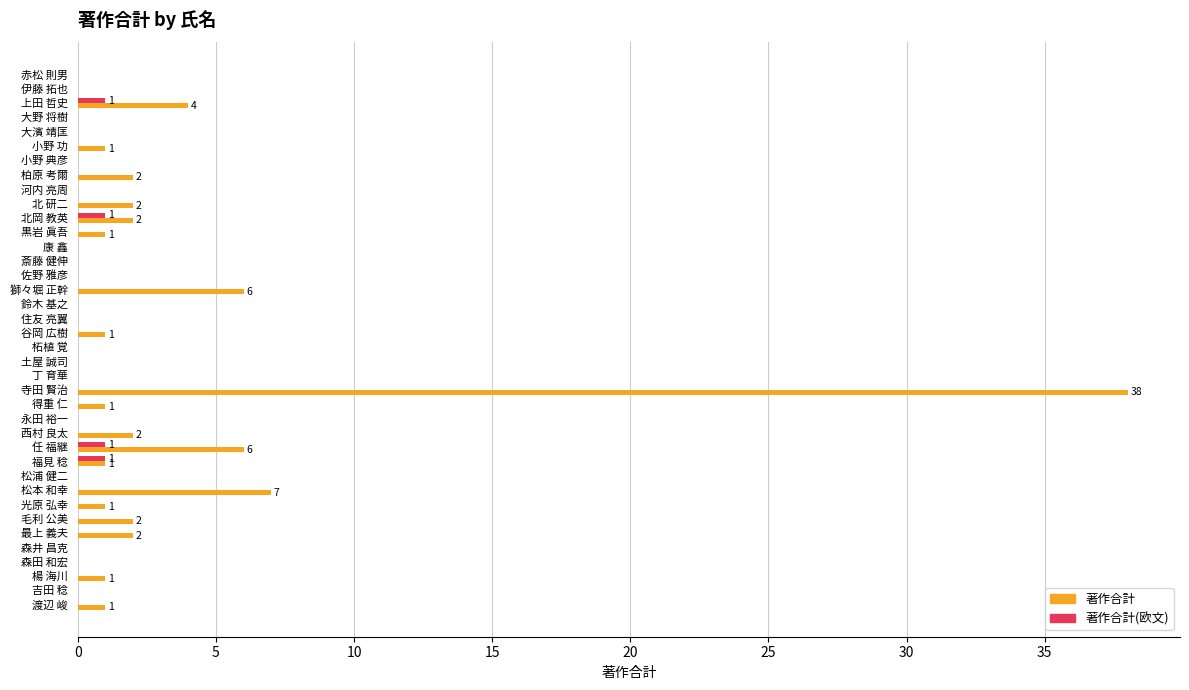

Is it true that 著作合計 equals 0 at 松浦 健二?

True